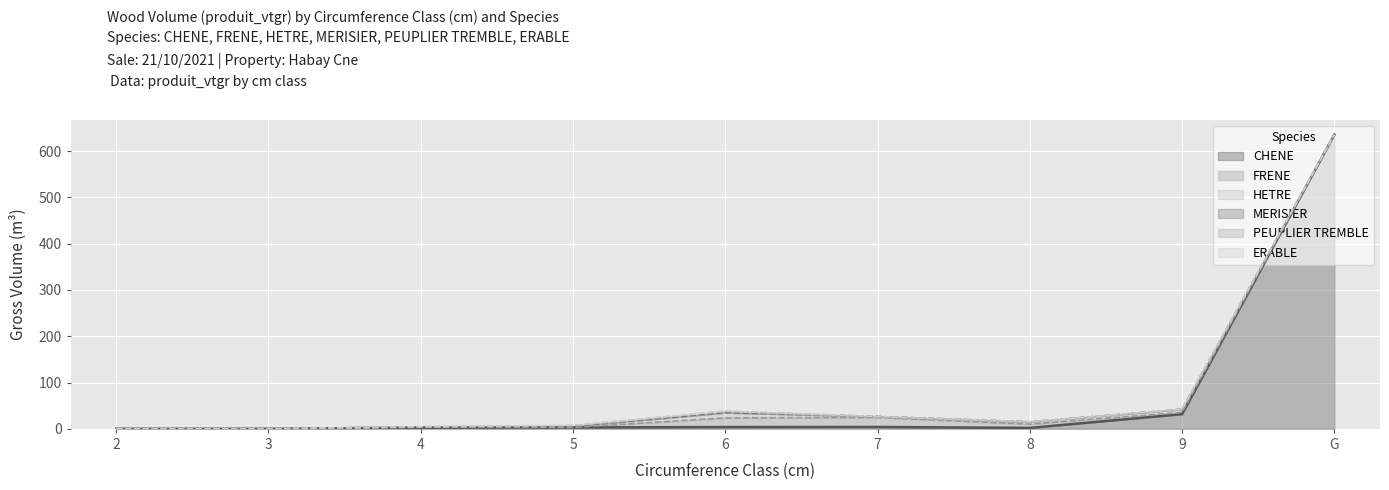

What position from the right is 7?

4